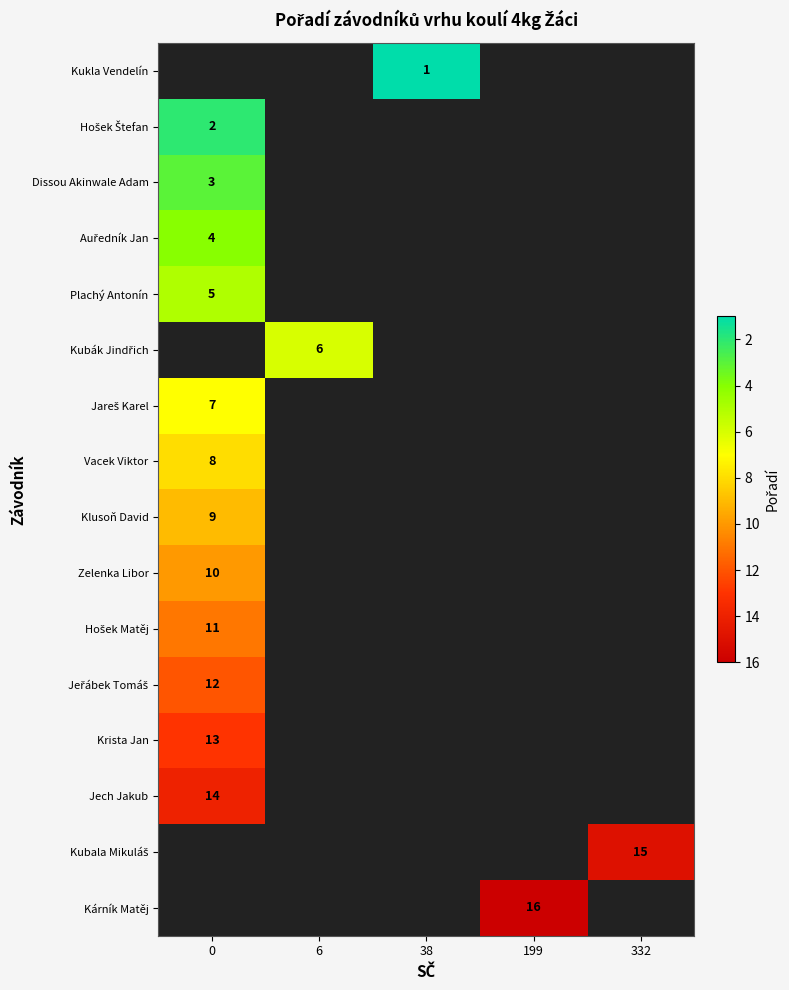

At 38, list the series in order from smallest to largest.

row_0, row_1, row_2, row_3, row_4, row_5, row_6, row_7, row_8, row_9, row_10, row_11, row_12, row_13, row_14, row_15